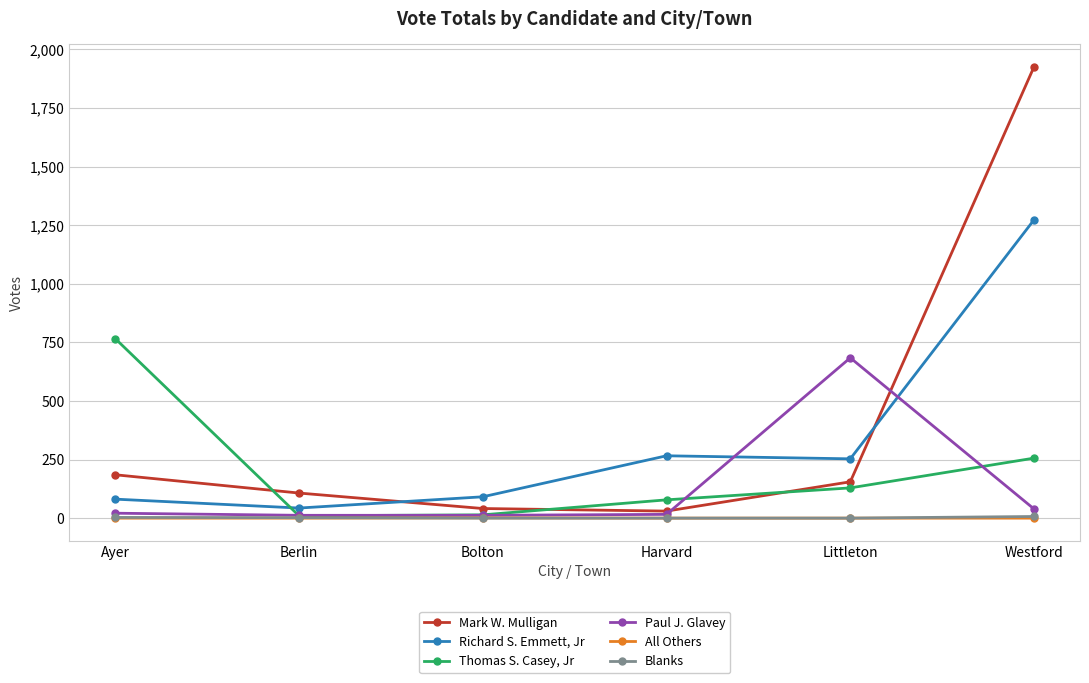

What is the label of the 4th point from the right?

Bolton